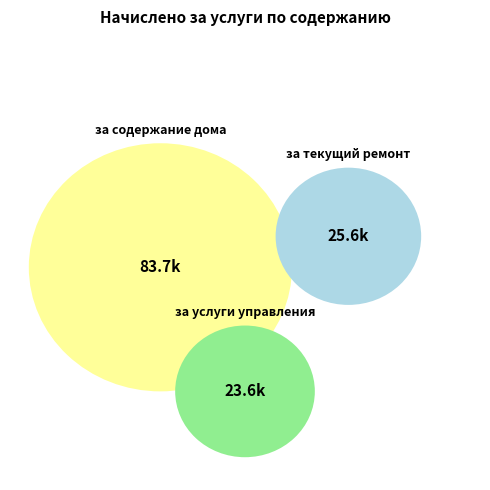

How many segments does this pie chart have?

3